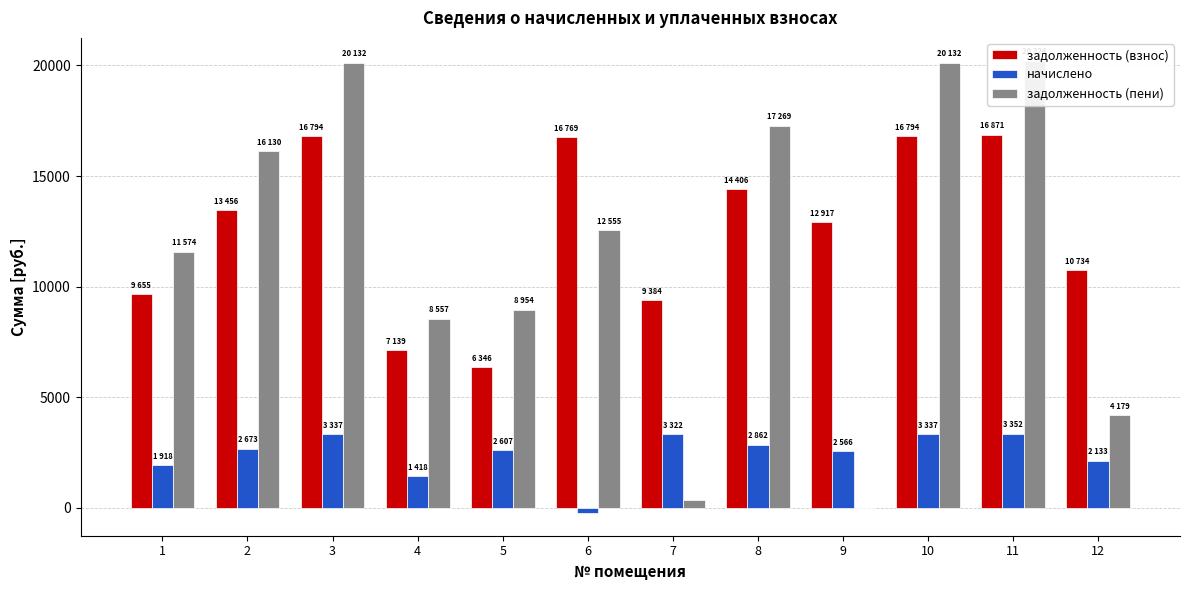

At which label does начислено reach its peak?

11